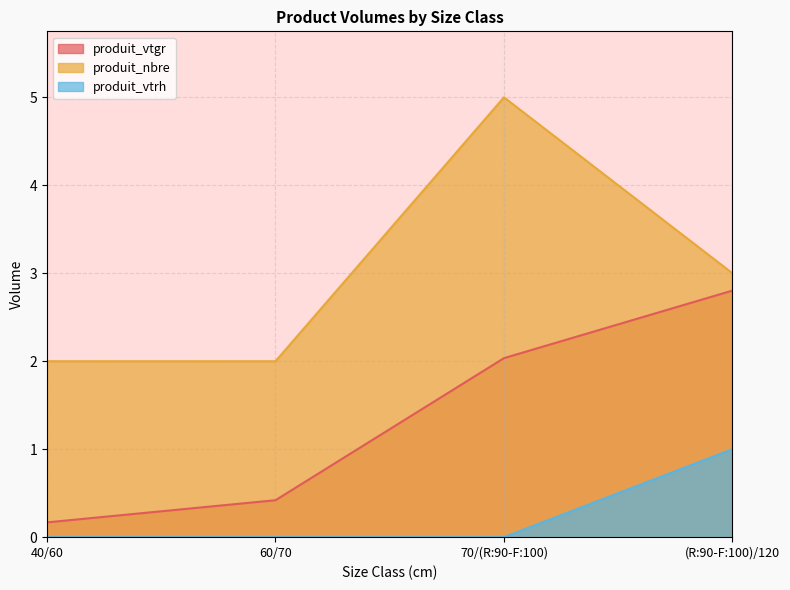

Reading right to left, extract all data points from this chart.

produit_vtgr: 2.8	2.0	0.4	0.2
produit_nbre: 3.0	5.0	2.0	2.0
produit_vtrh: 1.0	0.0	0.0	0.0